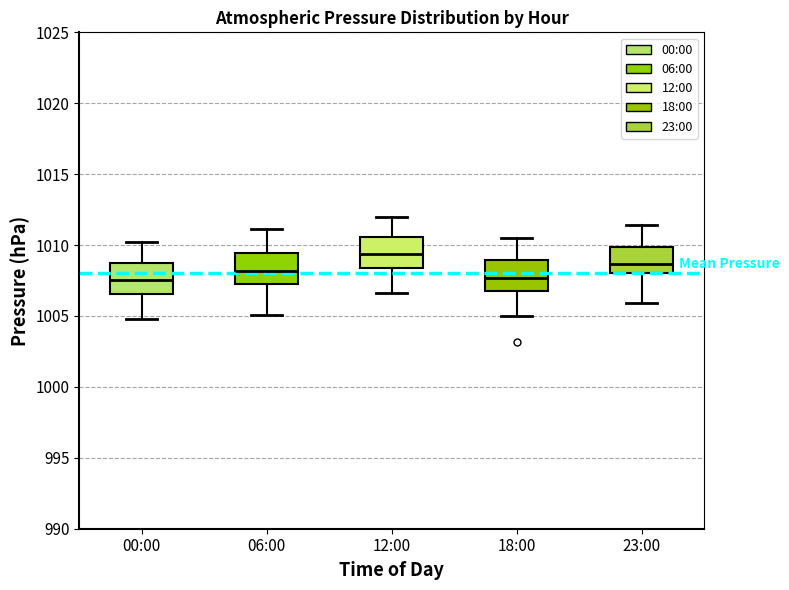

Reading left to right, read every box against the y-axis: the position of its median line, the range the box covers, and the ends of its whiskers. The values are not printed on the chart, so give them approximately, as read against the axis.

00:00: median 1007.5, box 1006.5 to 1009.0, whiskers 1005.0 to 1010.0
06:00: median 1008.0, box 1007.5 to 1009.5, whiskers 1005.0 to 1011.0
12:00: median 1009.5, box 1008.5 to 1010.5, whiskers 1006.5 to 1012.0
18:00: median 1007.5, box 1007.0 to 1009.0, whiskers 1005.0 to 1010.5
23:00: median 1008.5, box 1008.0 to 1010.0, whiskers 1006.0 to 1011.5